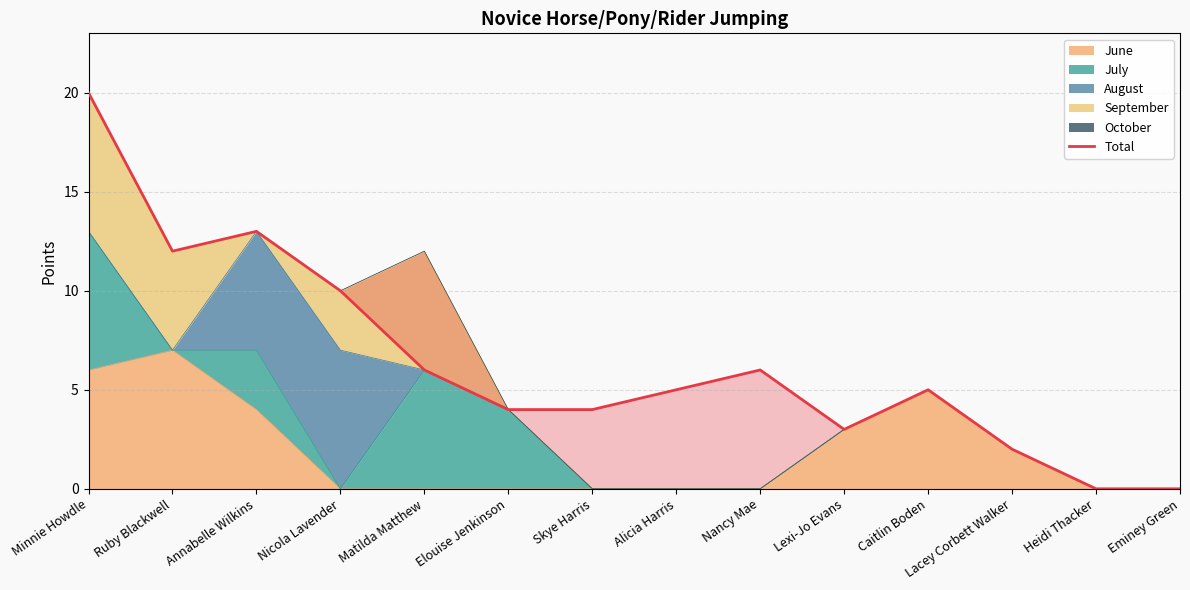

The value at Lacey Corbett Walker is 2. True or false?

True